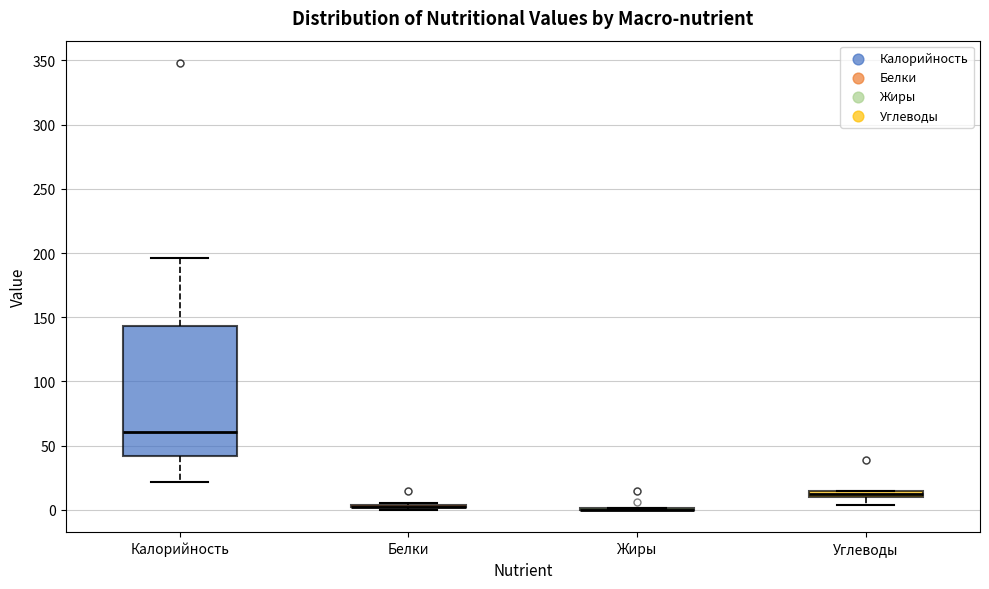

Comparing the boxes themselves (not the whiskers), which one is the tallest?

Калорийность